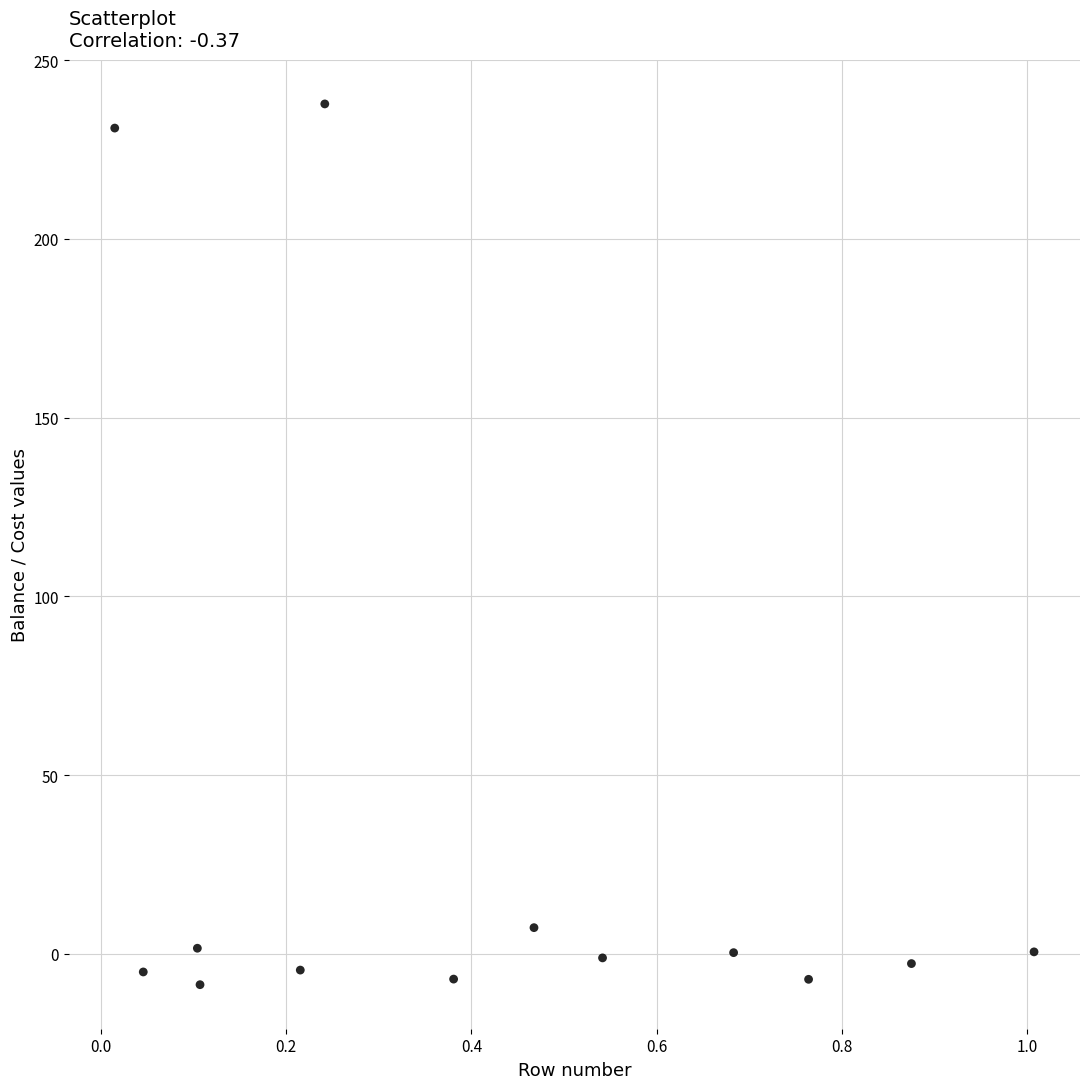

What Y value in the scatter plot is closest to 114?

7.3